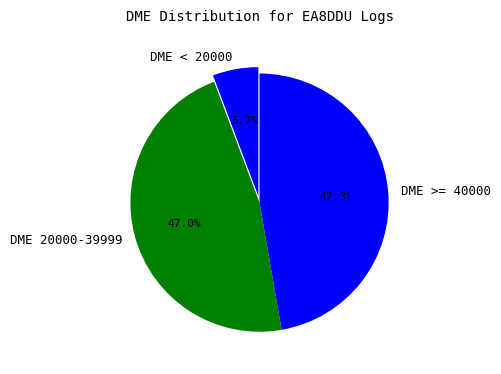

Which category has the smallest portion of the pie?

DME < 20000